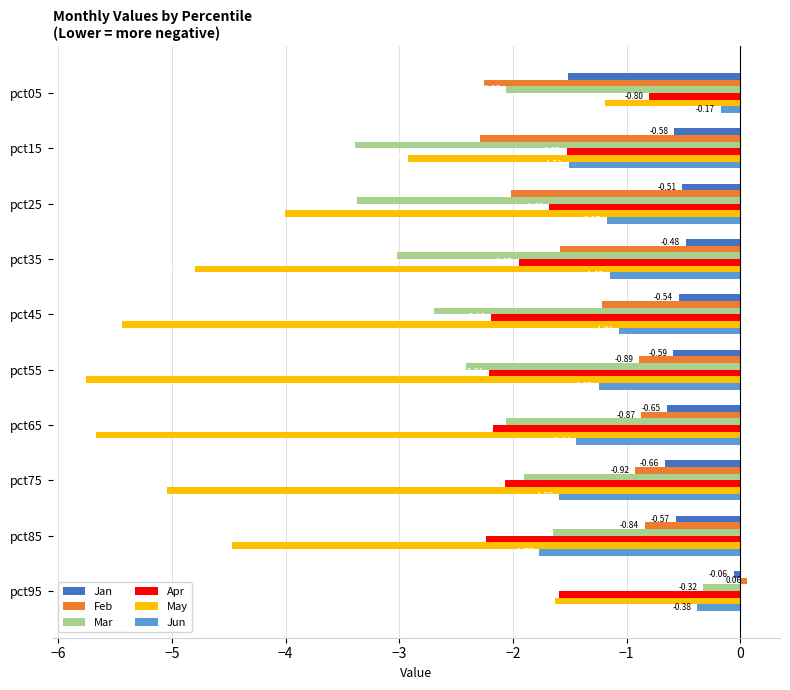

Rank the categories by Feb value from lowest to highest.

pct15, pct05, pct25, pct35, pct45, pct75, pct55, pct65, pct85, pct95